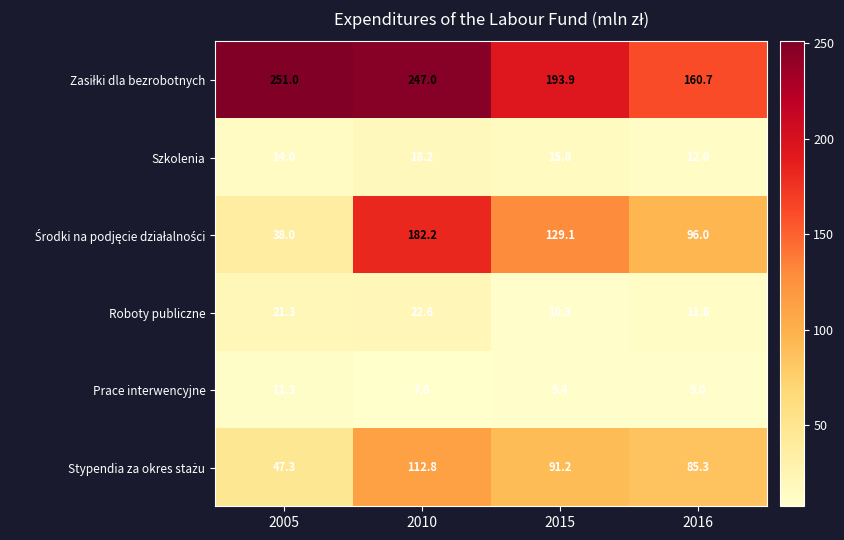

Rank the categories by Roboty publiczne value from lowest to highest.

2015, 2016, 2005, 2010